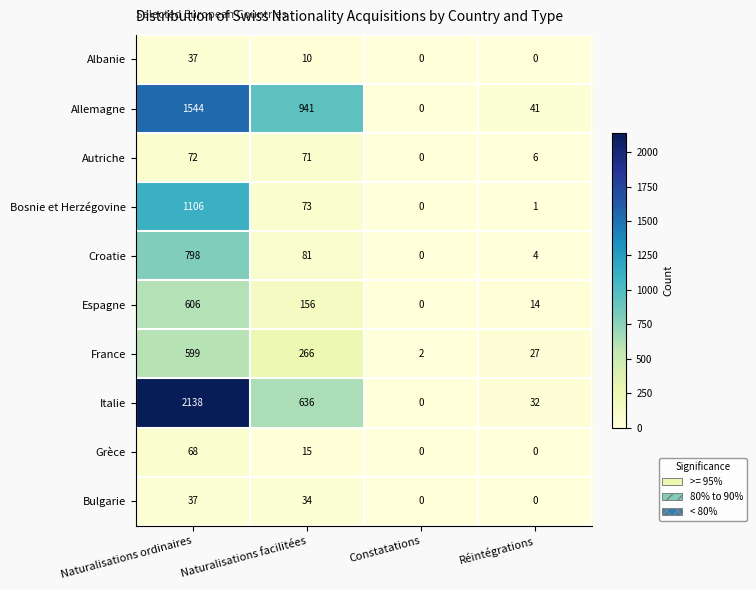

How many data points in Croatie are less than 81?

2